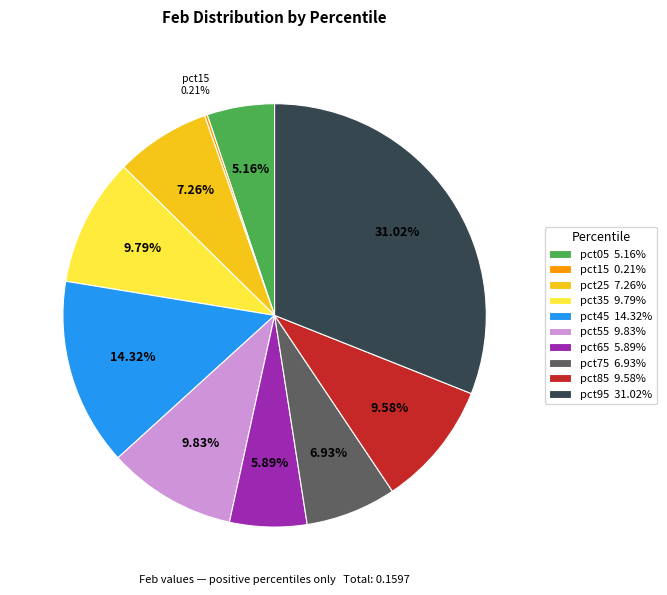

Between pct85 and pct45, which is larger?

pct45